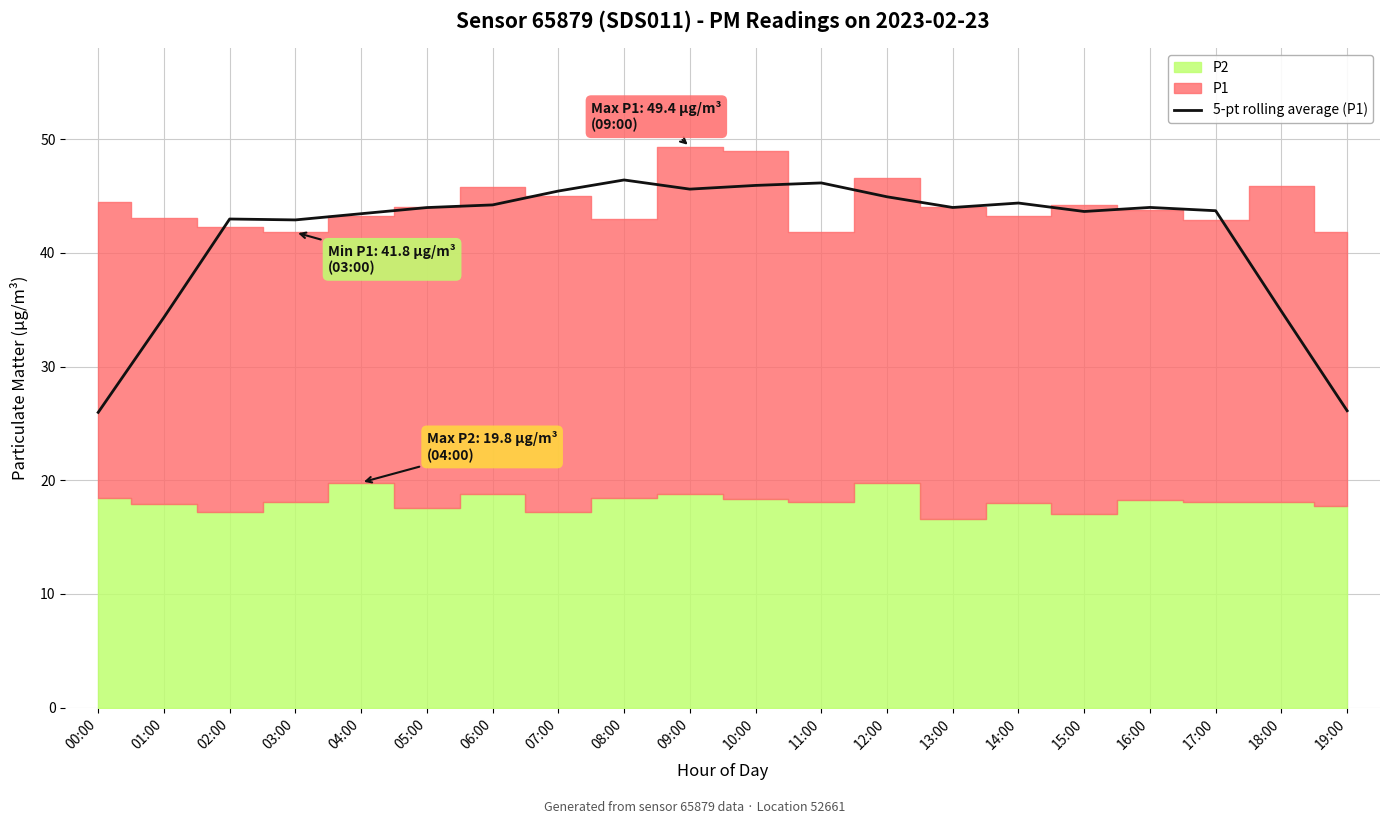

What is the ratio of the value at 02:00 to the value at 13:00?

1.0